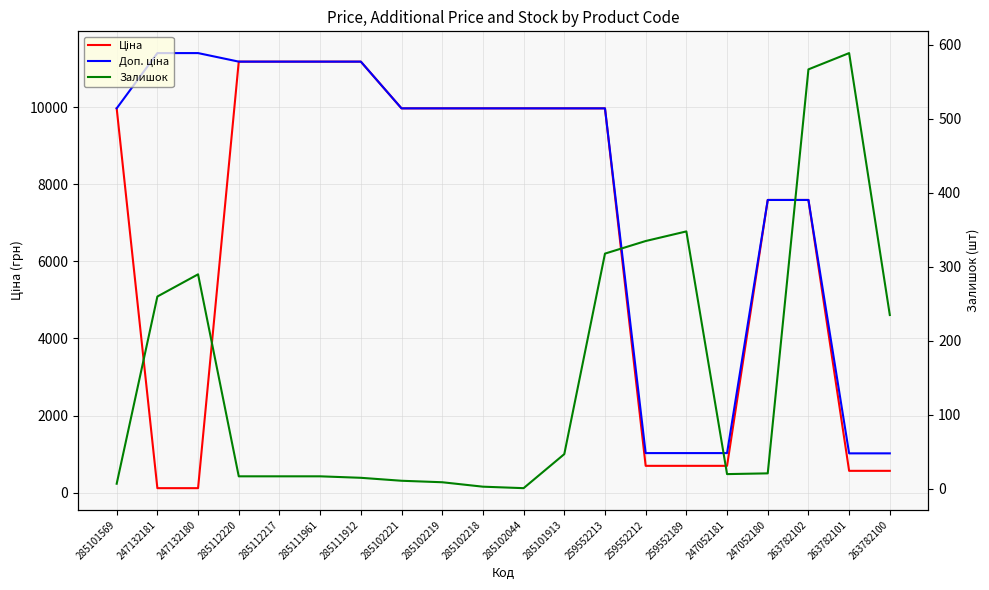

True or false: Залишок and Ціна cross at least once.

True